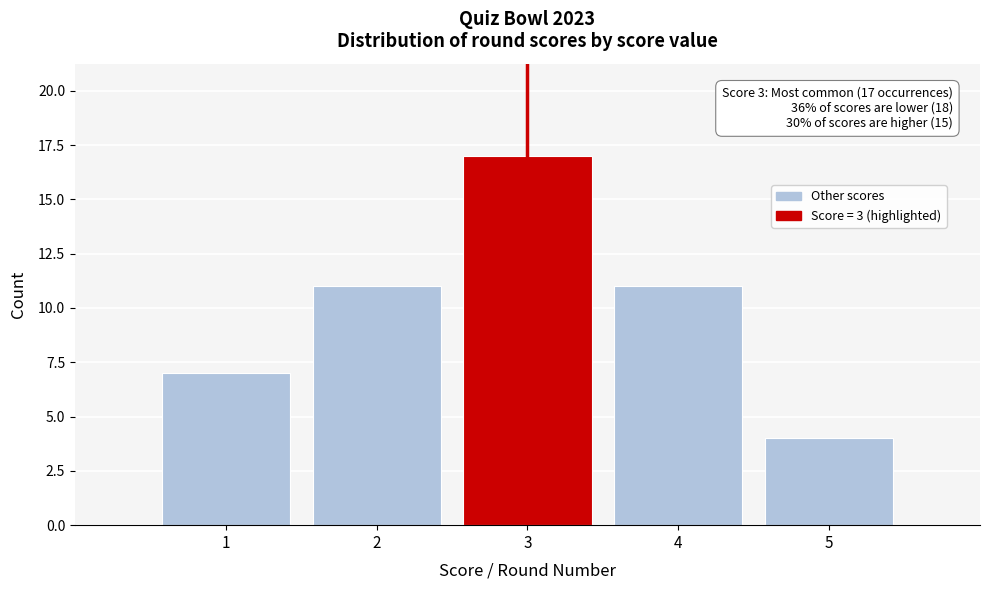

Over which range of the x-axis is the bar tallest?

2.5 to 3.5